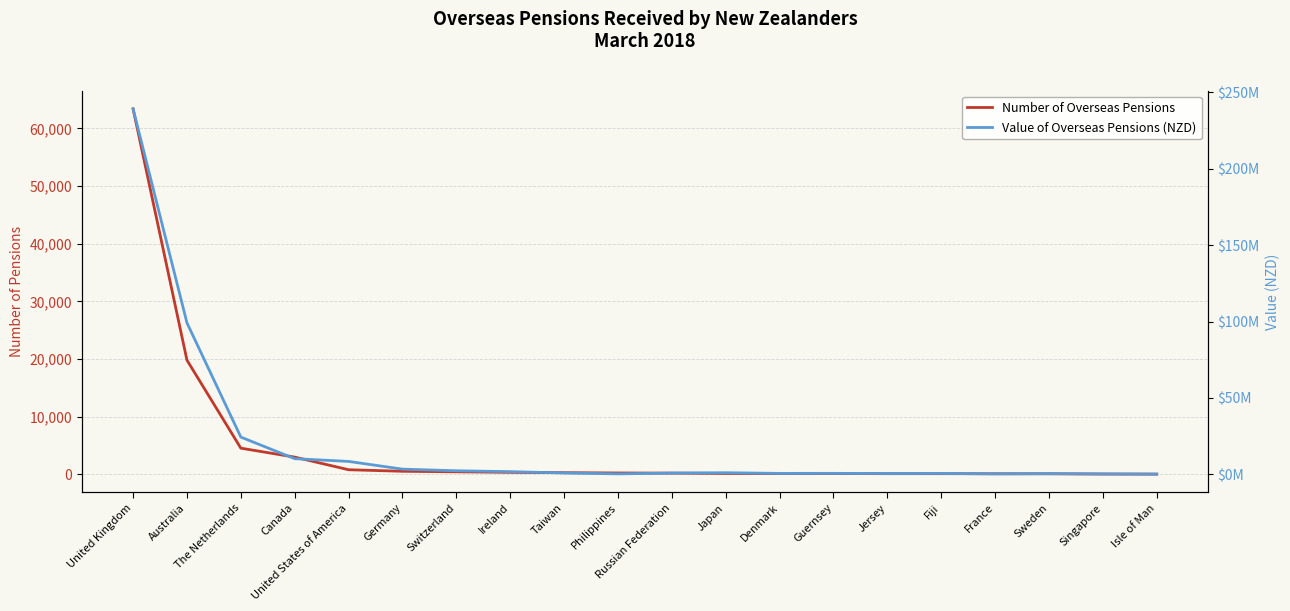

Count the number of categories in the chart.

20